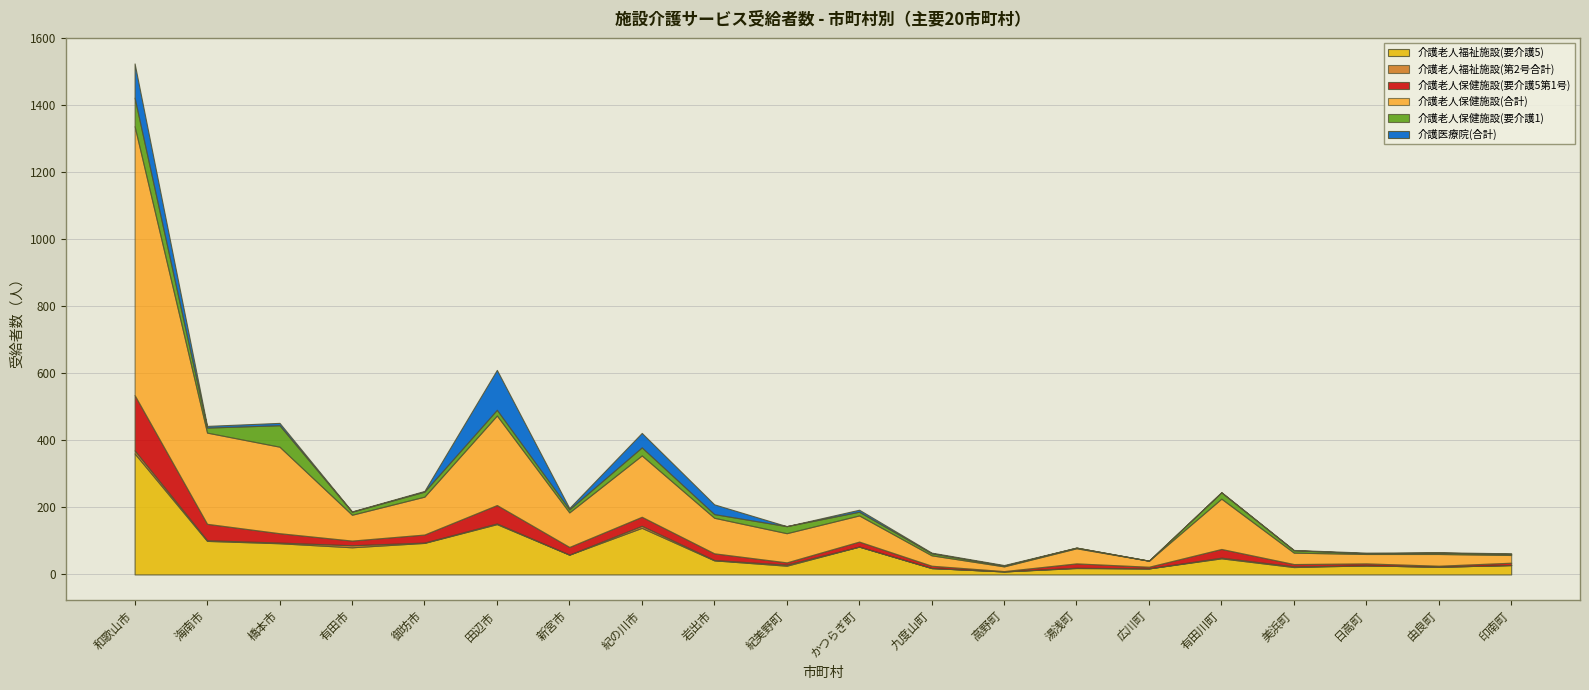

How many data points in 介護老人保健施設(合計) are above 87?

9